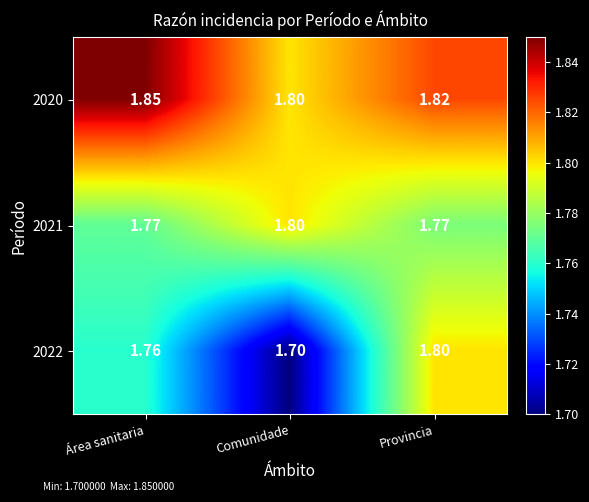

Is the value of 2022 at Provincia greater than the value of 2020 at Provincia?

No